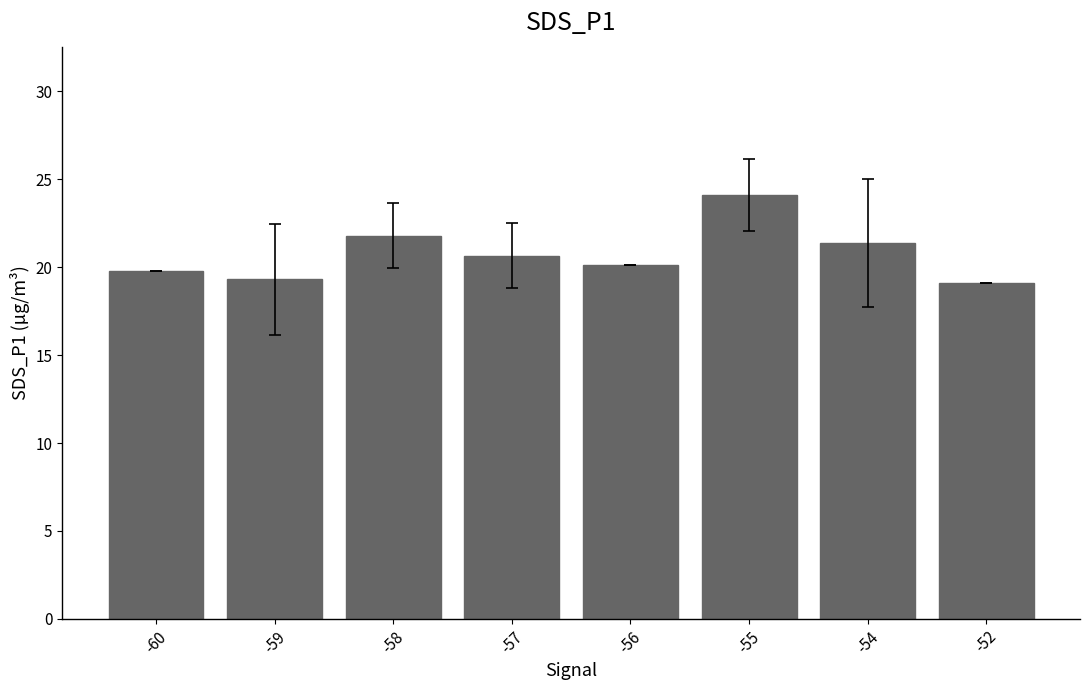

Reading left to right, transcribe all the data shown in this chart.

-60=19.8	-59=19.3	-58=21.8	-57=20.7	-56=20.1	-55=24.1	-54=21.4	-52=19.1